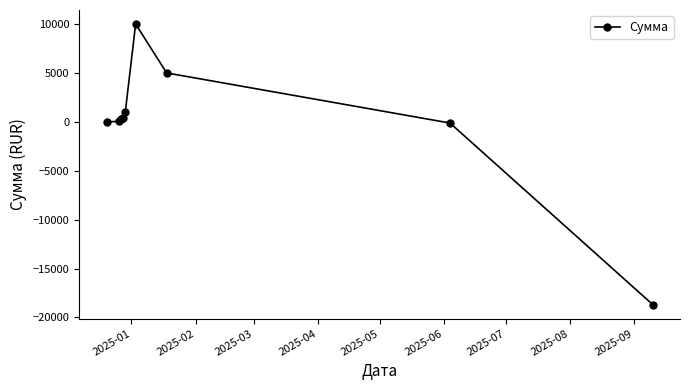

How many data points are less than 297?

4